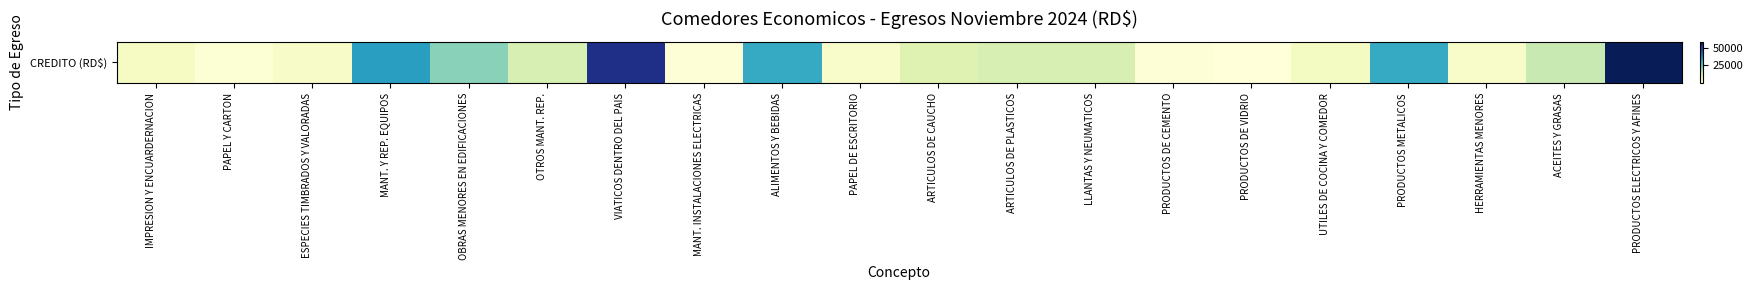

How many data points does each series have?

20